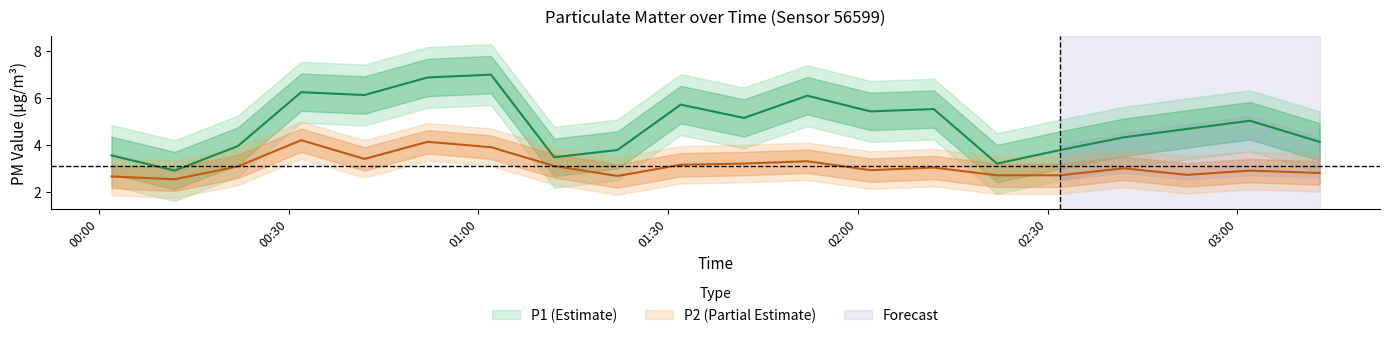

True or false: P2 and P1 intersect in this chart.

False